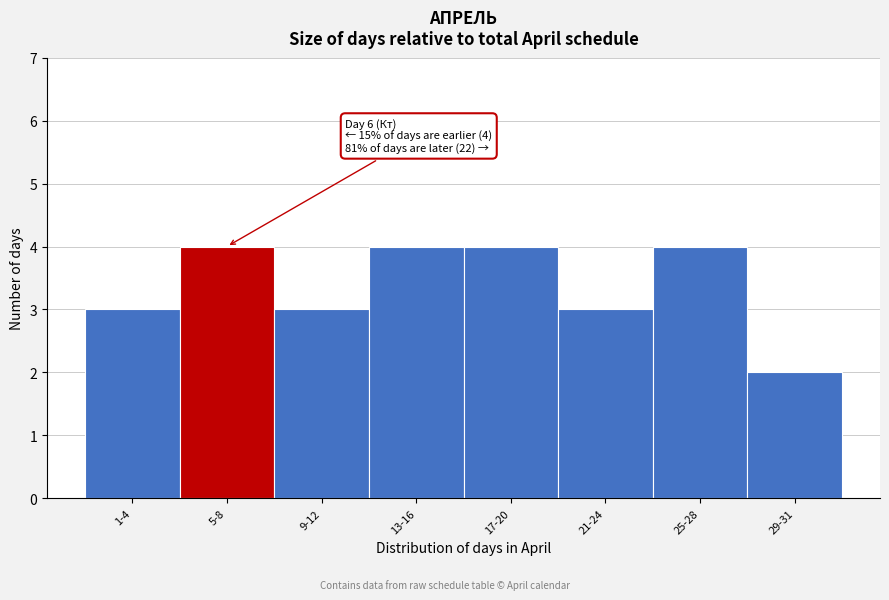

Reading left to right, transcribe all the data shown in this chart.

1-4=3	5-8=4	9-12=3	13-16=4	17-20=4	21-24=3	25-28=4	29-31=2